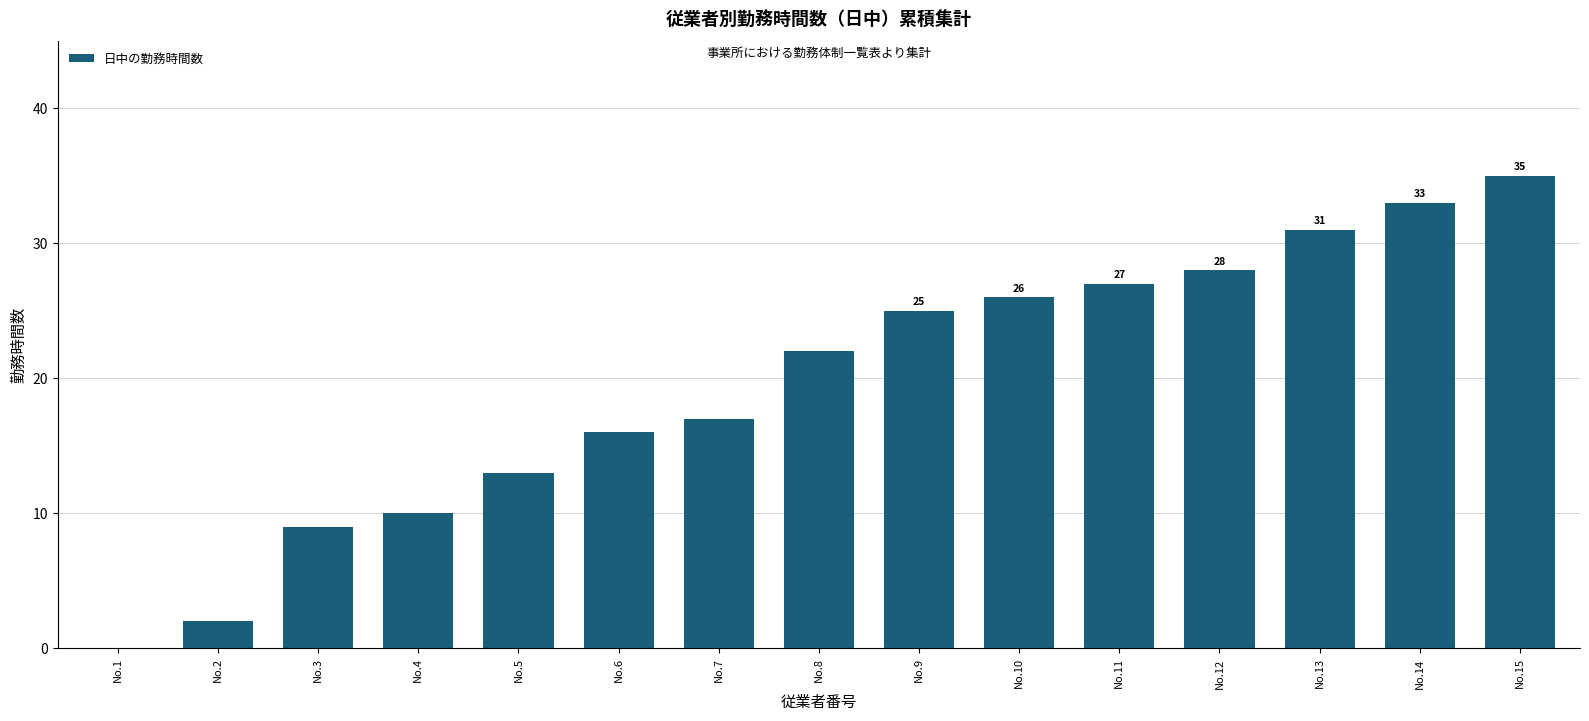

The value at No.3 is 13. True or false?

False